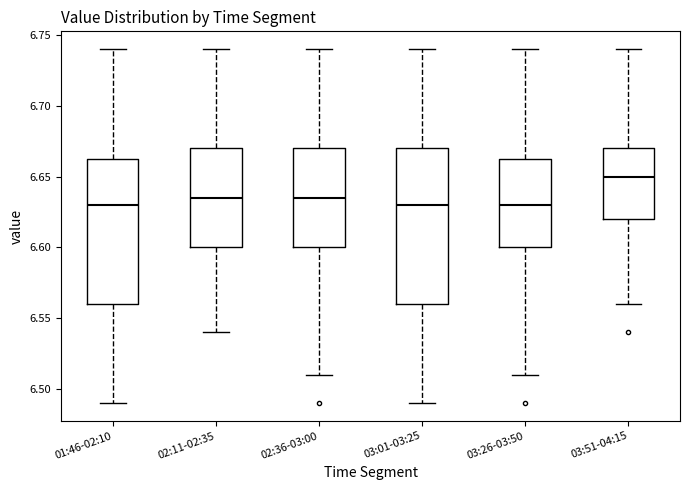

Where does the lower whisker of the box for 03:51-04:15 end on the y-axis? The values are not printed on the chart, so give them approximately, as read against the axis.

6.560